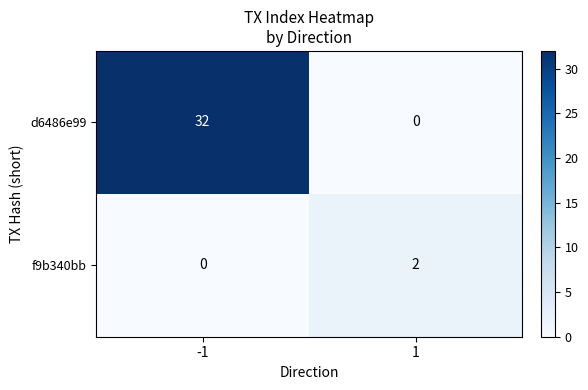

True or false: d6486e99 has a value of 0 at 1.

True